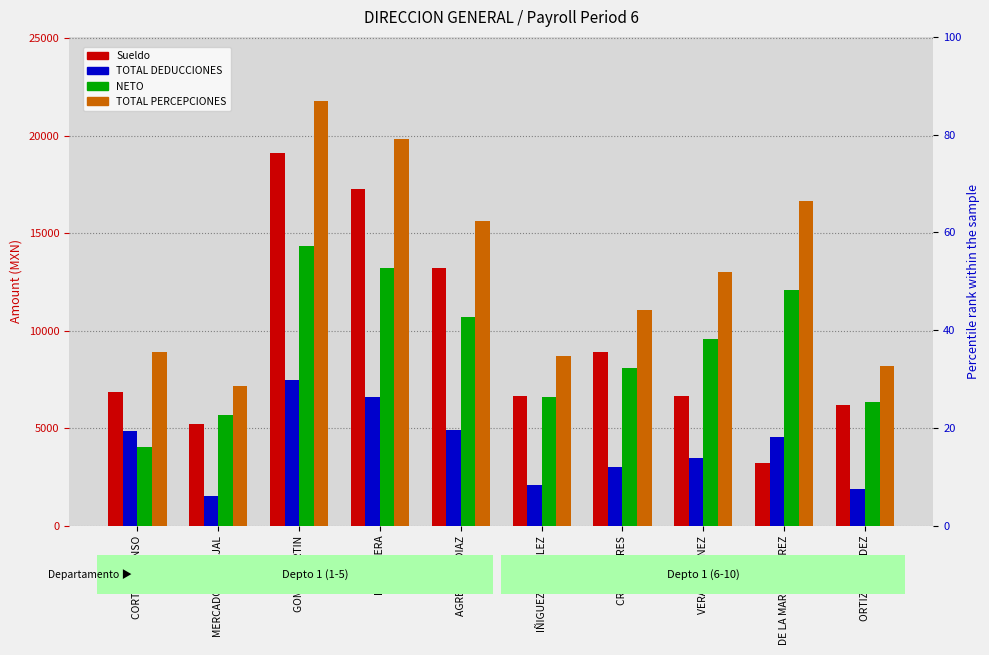

What value does the TOTAL PERCEPCIONES series have at CORTES ALONSO?

8902.8